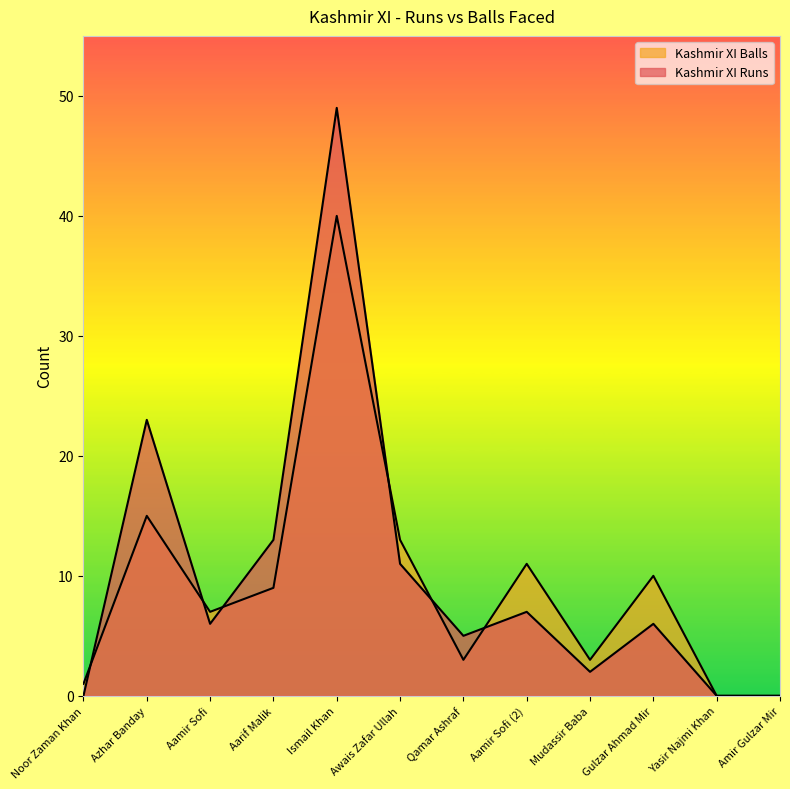

What are all the series names shown in the legend?

Kashmir XI Runs, Kashmir XI Balls